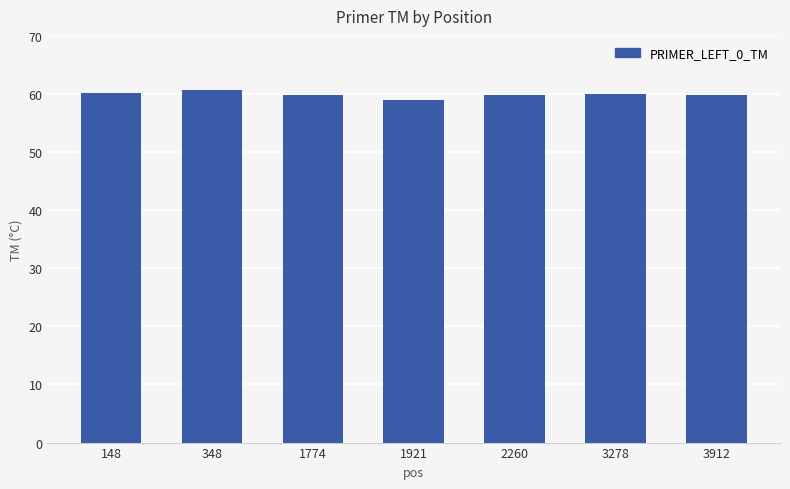

The value at 2260 is 86.0. True or false?

False